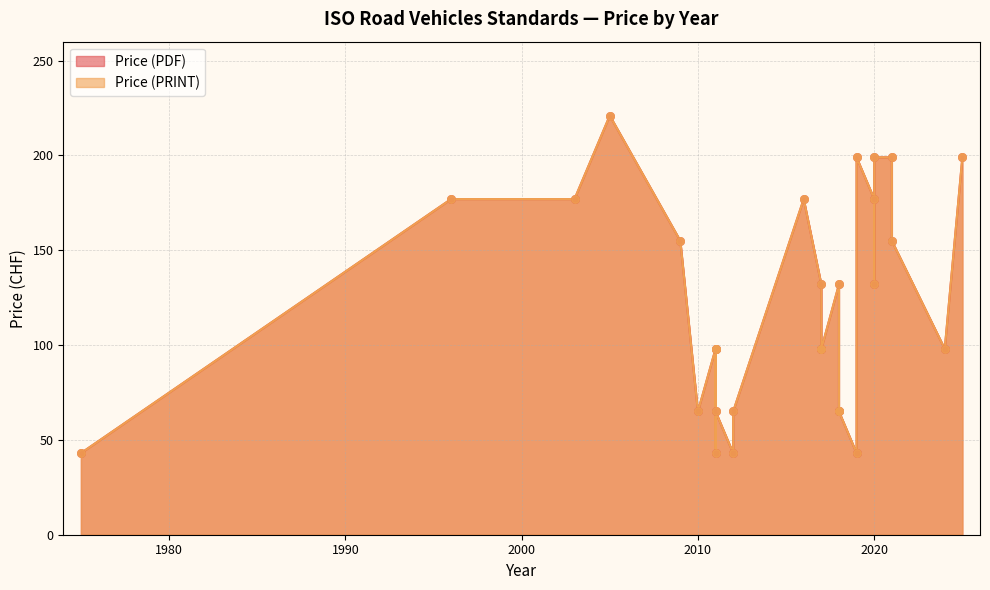

Which series contains the lowest Y value?

Price (PDF)